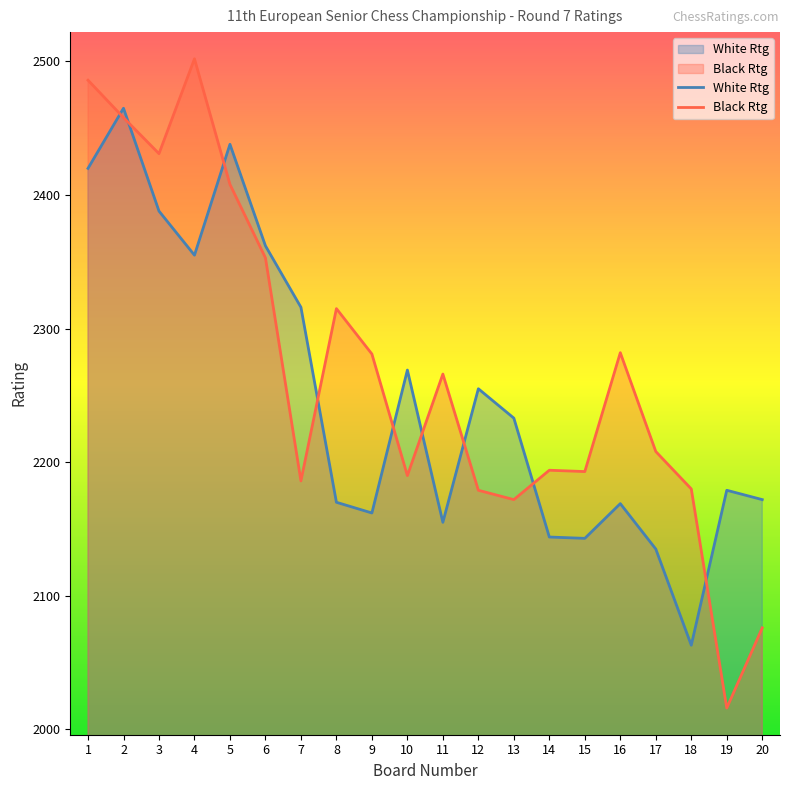

Which series has the largest total across all categories?

Black Rtg